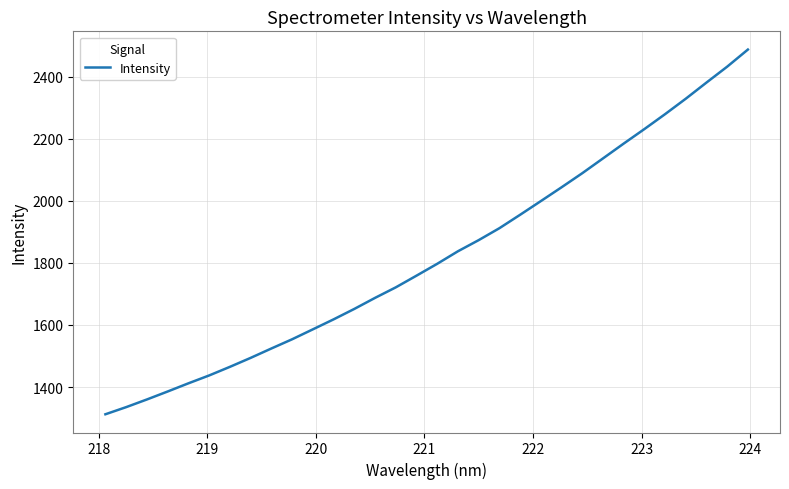

What is the difference between the maximum and minimum values?

1174.4